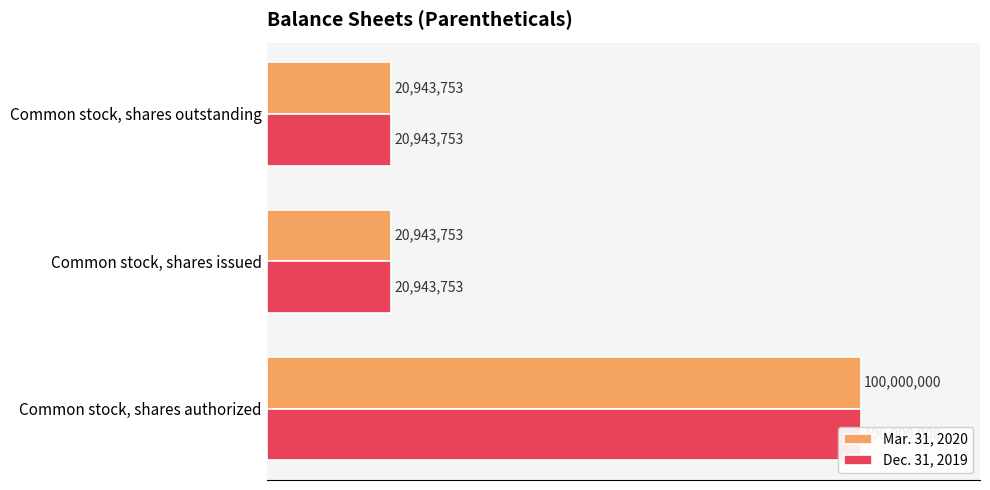

Between Common stock, shares issued and Common stock, shares outstanding, which series saw the biggest shift?

Mar. 31, 2020